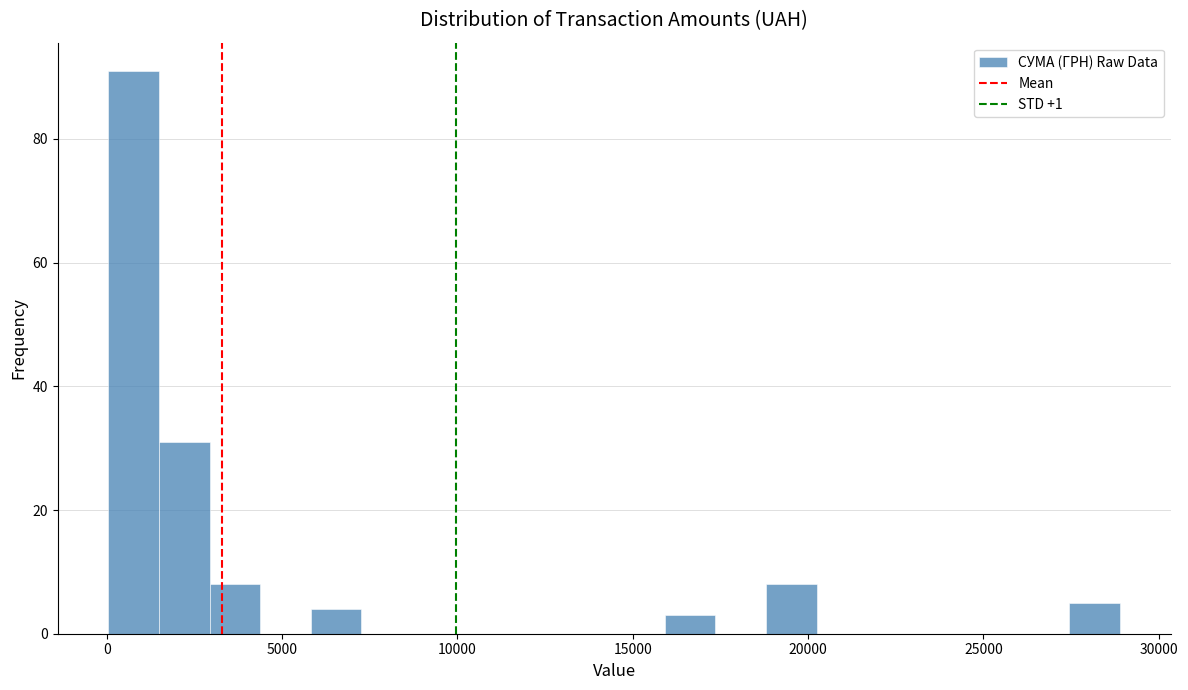

Read against the x-axis, roughly where is the centre of the tallest bar?

1000